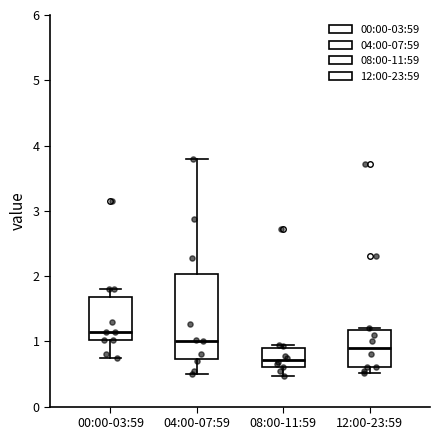

Where is the lower edge of the box for 04:00-07:59 on the y-axis? The values are not printed on the chart, so give them approximately, as read against the axis.

0.7